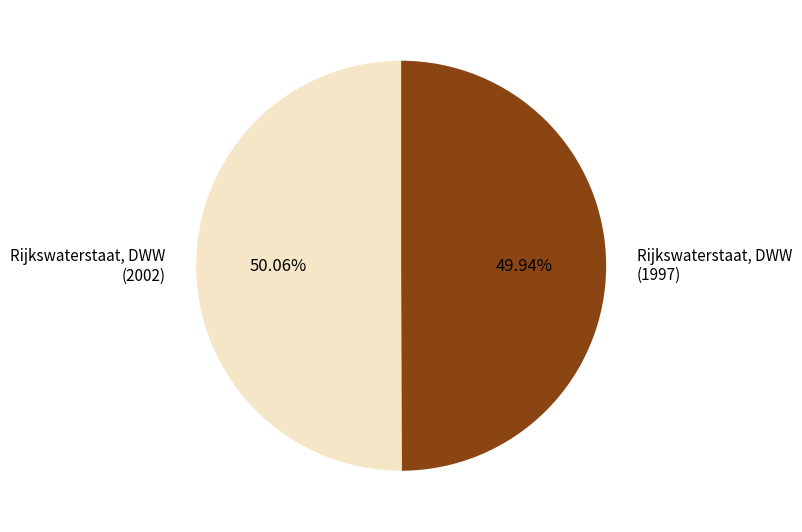

Does any single category account for the majority?

Yes